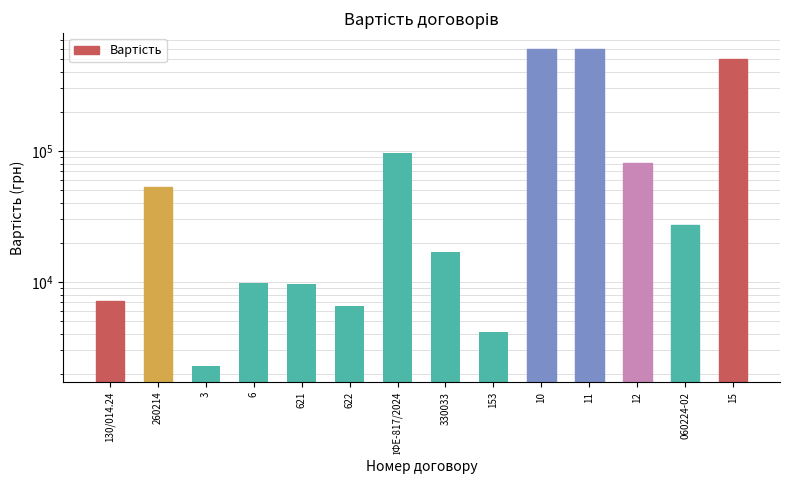

Rank the categories by value from lowest to highest.

3, 153, 622, 130/014.24, 621, 6, 330033, 060224-02, 260214, 12, ІФЕ-817/2024, 15, 10, 11